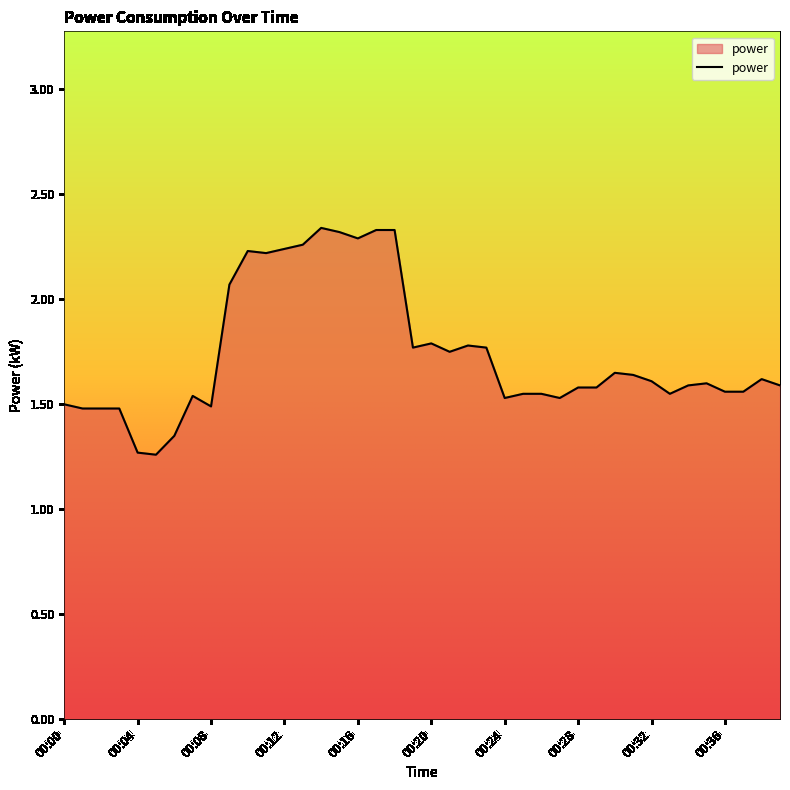

What is the difference between the maximum and minimum values?

1.1